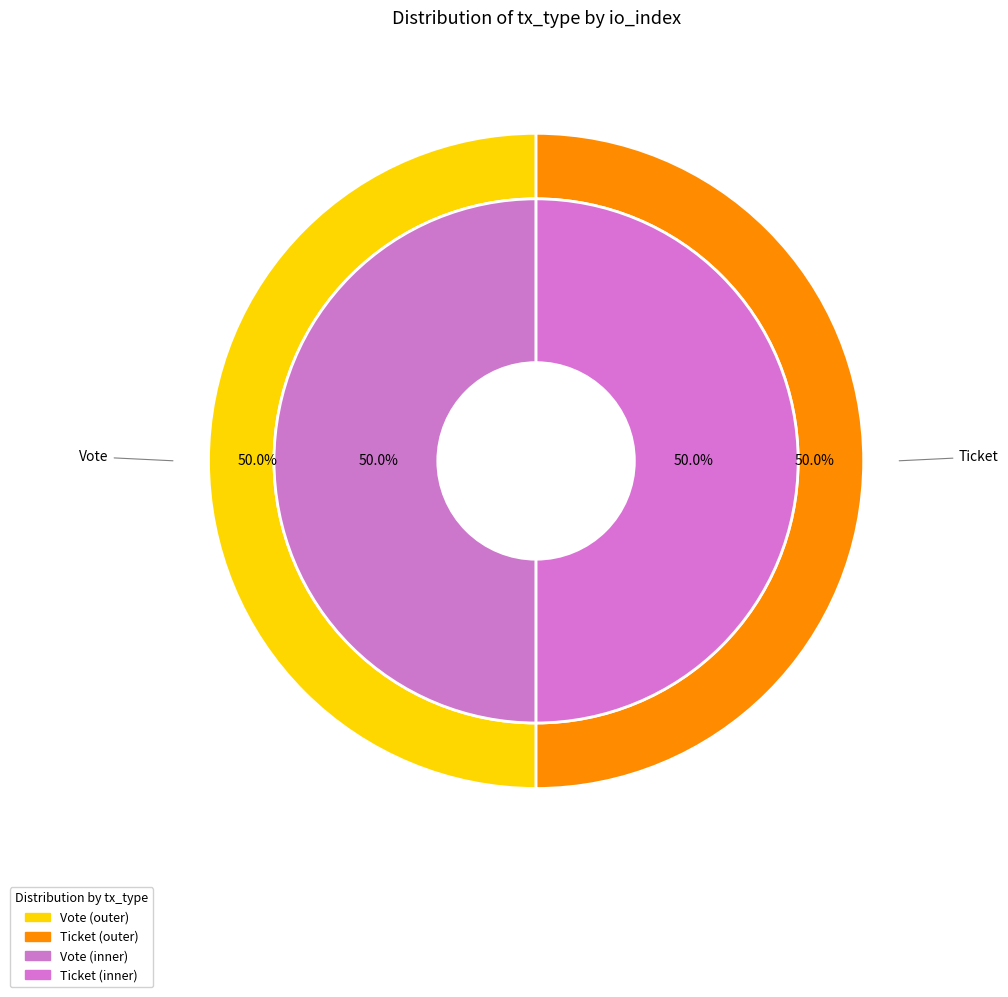

Rank the categories by value from lowest to highest.

Ticket, Vote